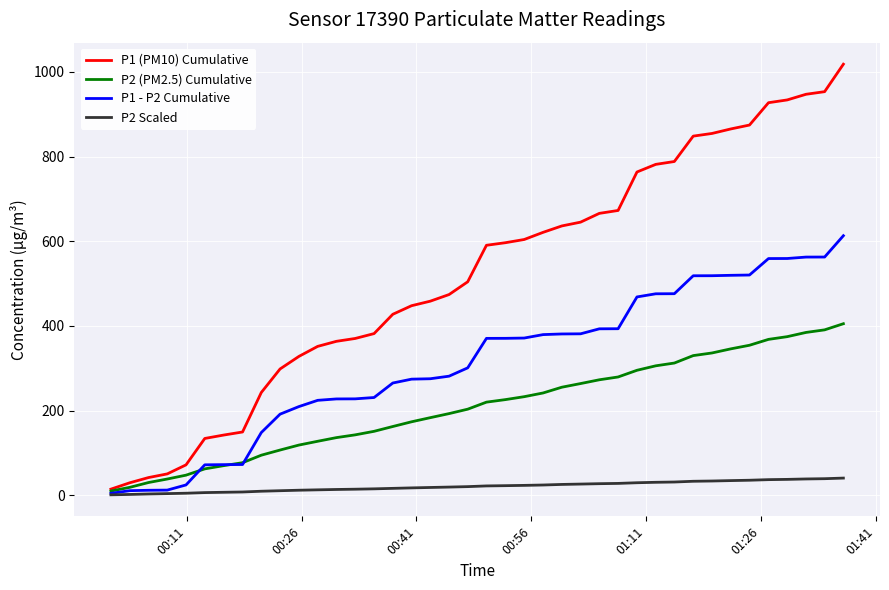

How many values in the P1 (PM10) Cumulative series are below 590?

20